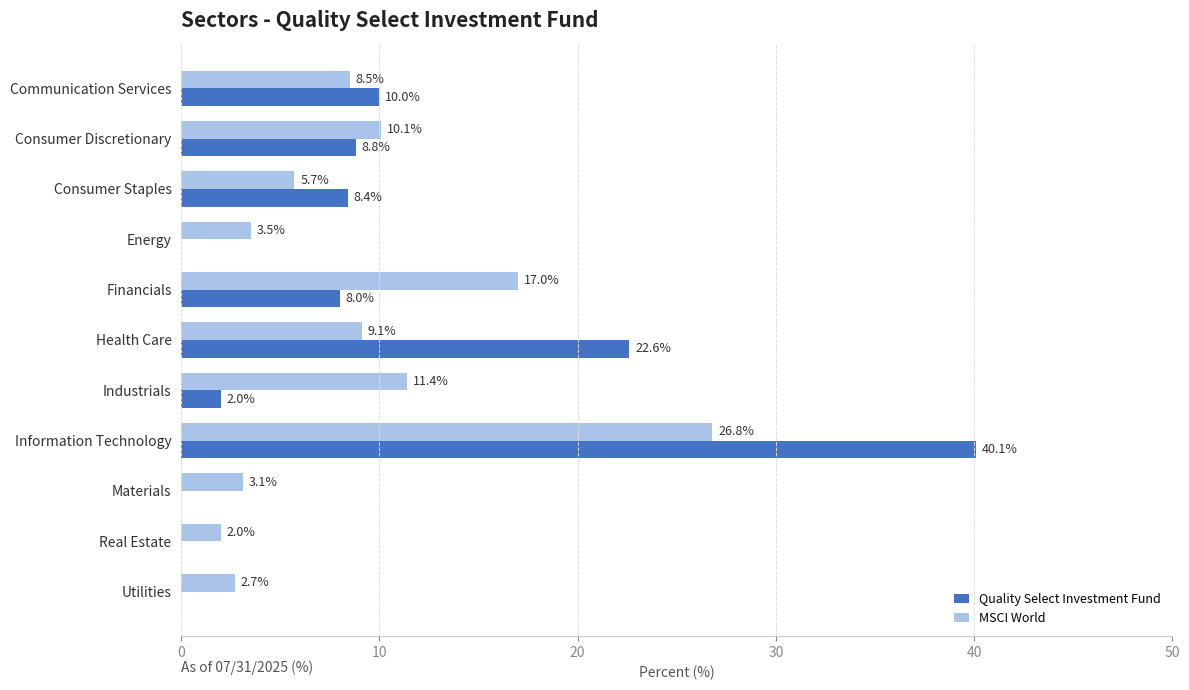

True or false: MSCI World has a value of 26.8 at Information Technology.

True